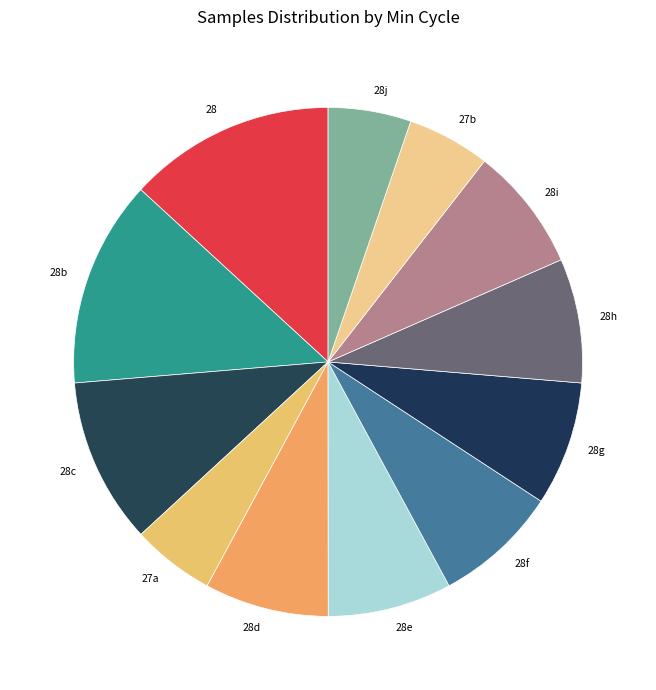

Is it true that 27a is 19% of the pie?

False